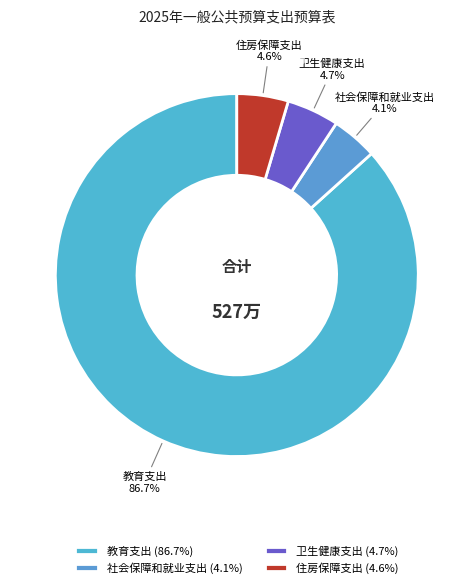

The 教育支出 slice represents 74% of the pie. True or false?

False